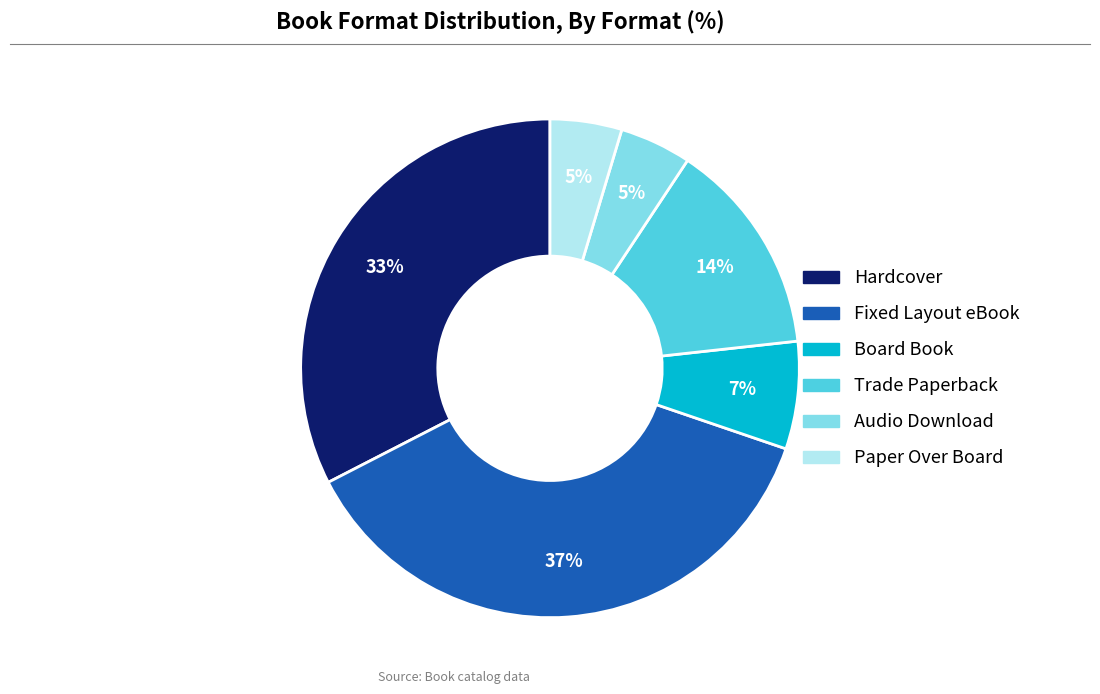

True or false: Fixed Layout eBook accounts for 37% of the total.

True